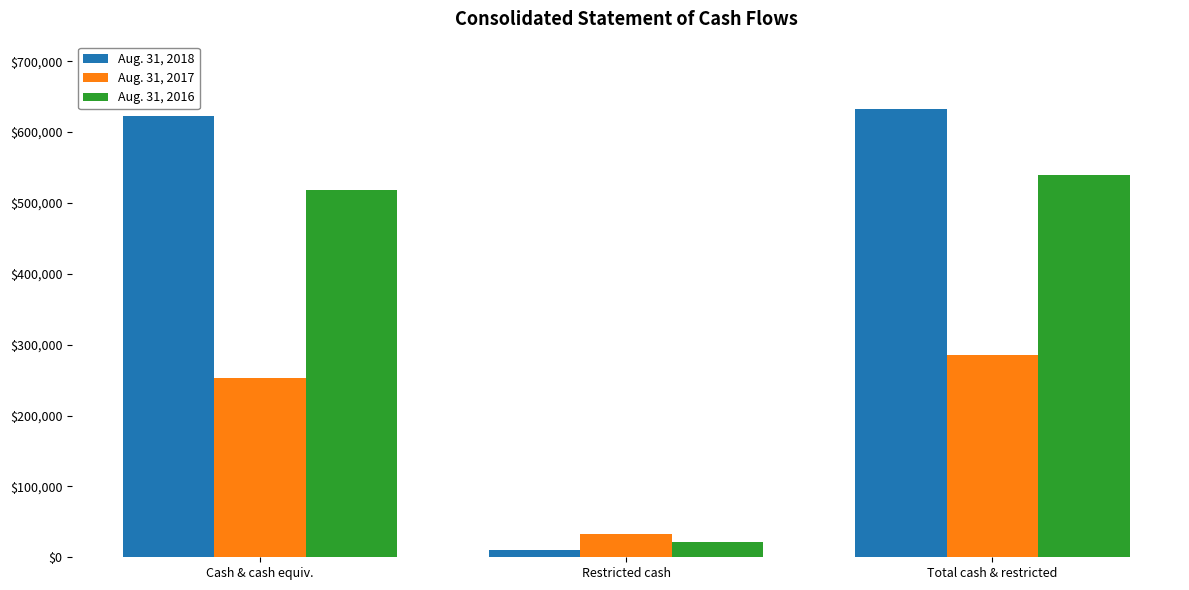

How many groups of bars are there?

3